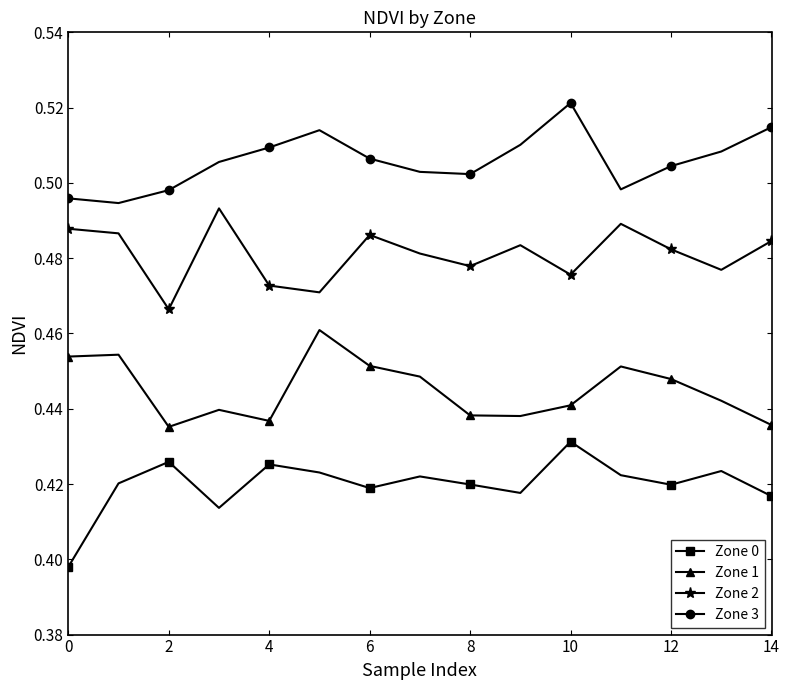

How many lines are shown in the chart?

4